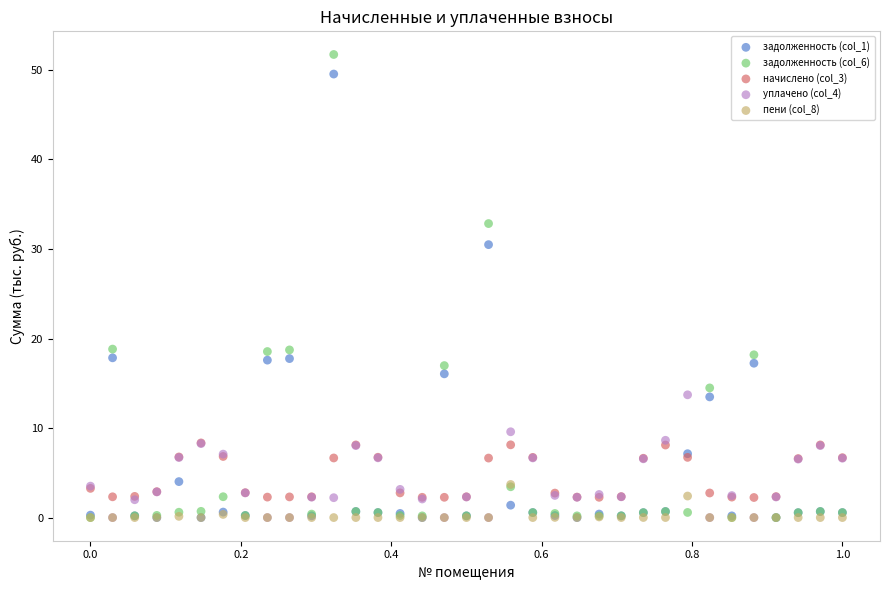

Which series has the widest spread of Y values?

задолженность (col_6)